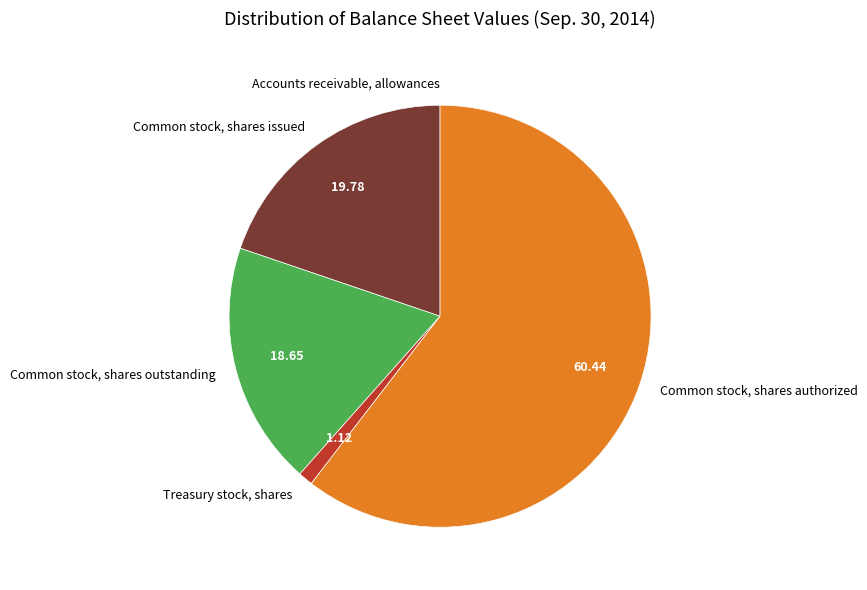

Is the sum of Common stock, shares authorized and Common stock, shares issued greater than half?

Yes